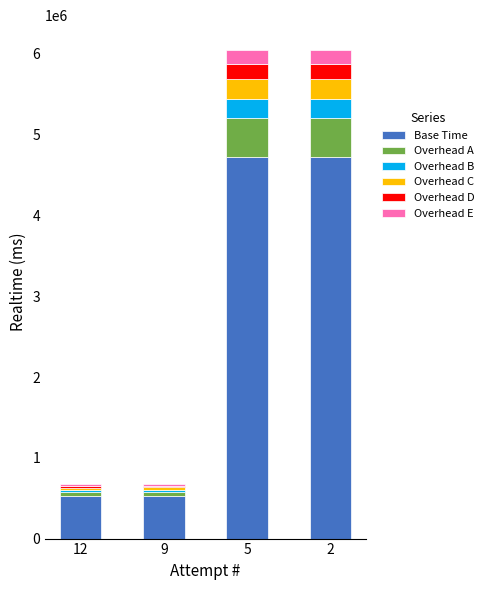

What is the difference between the second highest and second lowest values in the Base Time series?

4196675.3